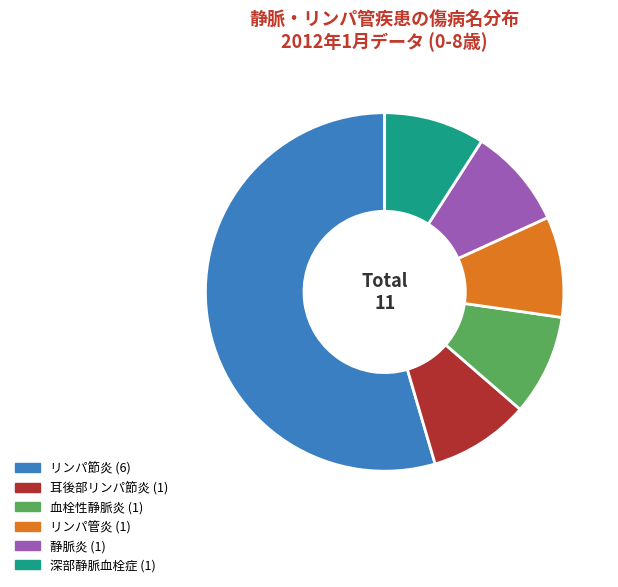

Is there a majority slice in this chart?

Yes